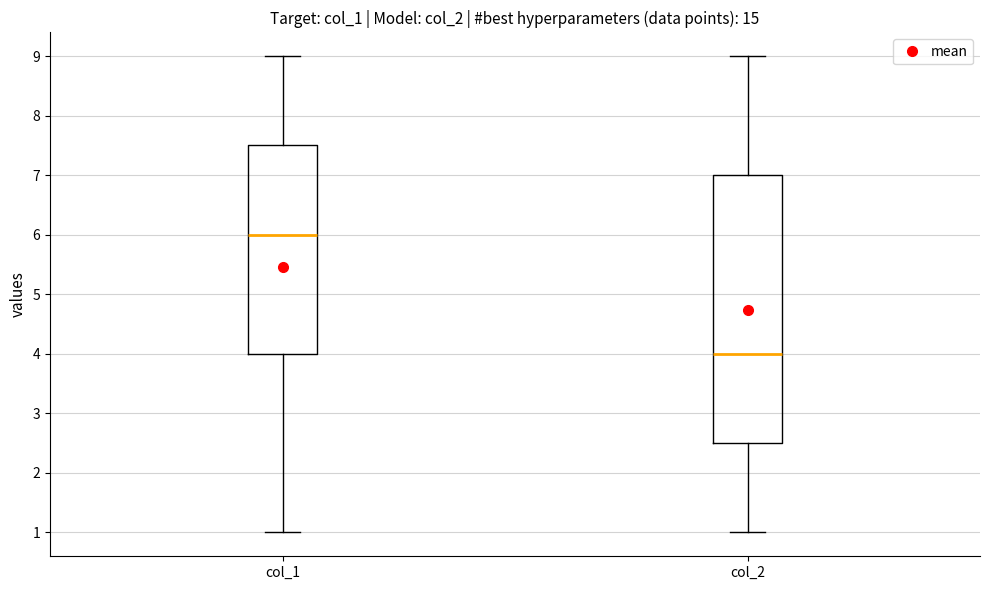

Comparing the boxes themselves (not the whiskers), which one is the tallest?

col_2